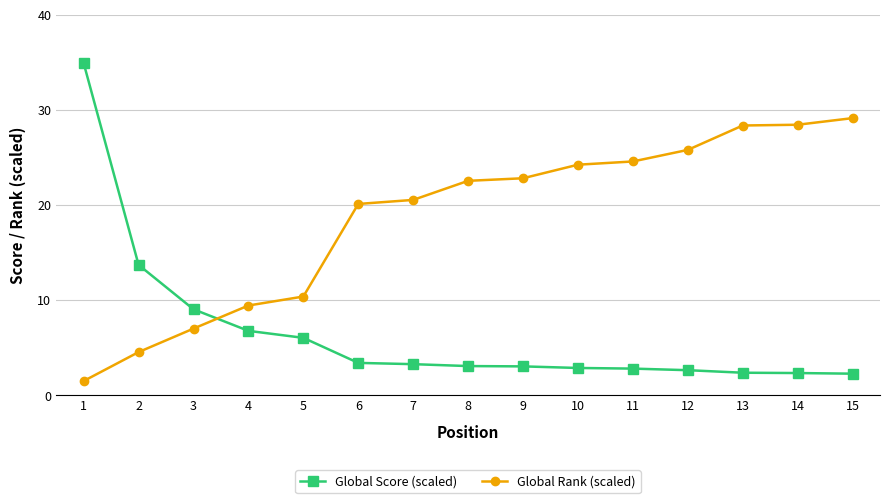

The value of Global Score (scaled) at 6 is 3.4. True or false?

True